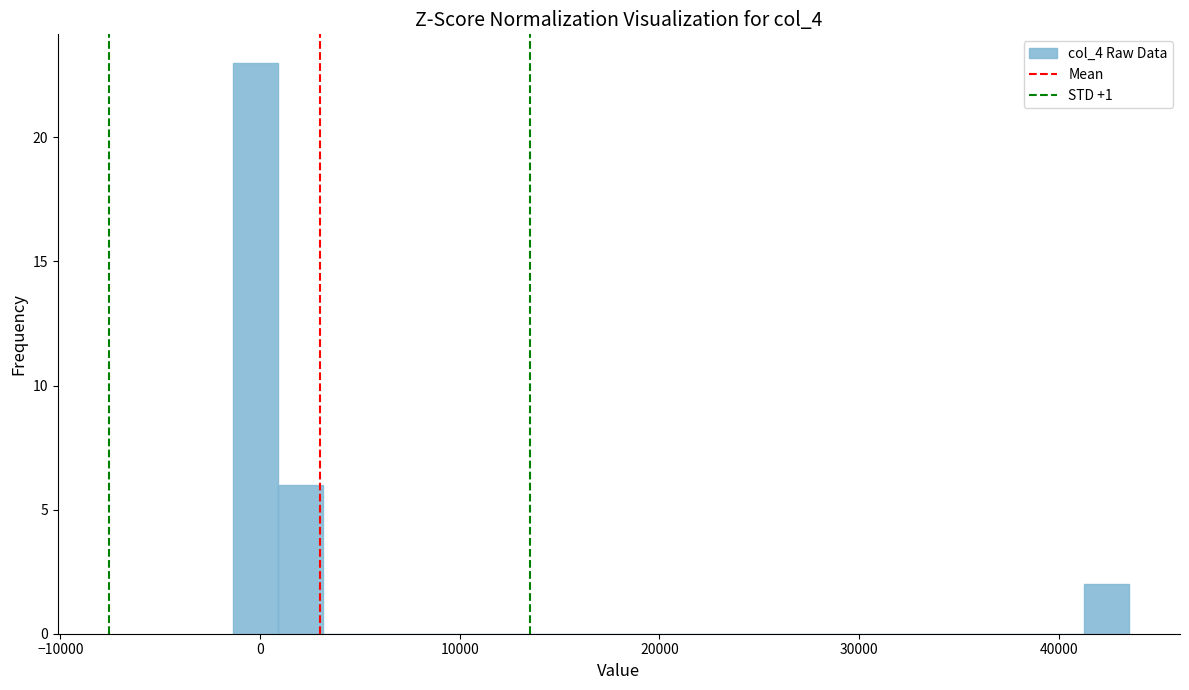

Around what value on the x-axis is the tallest bar? Give the approximate position of its centre, as read against the axis.

0